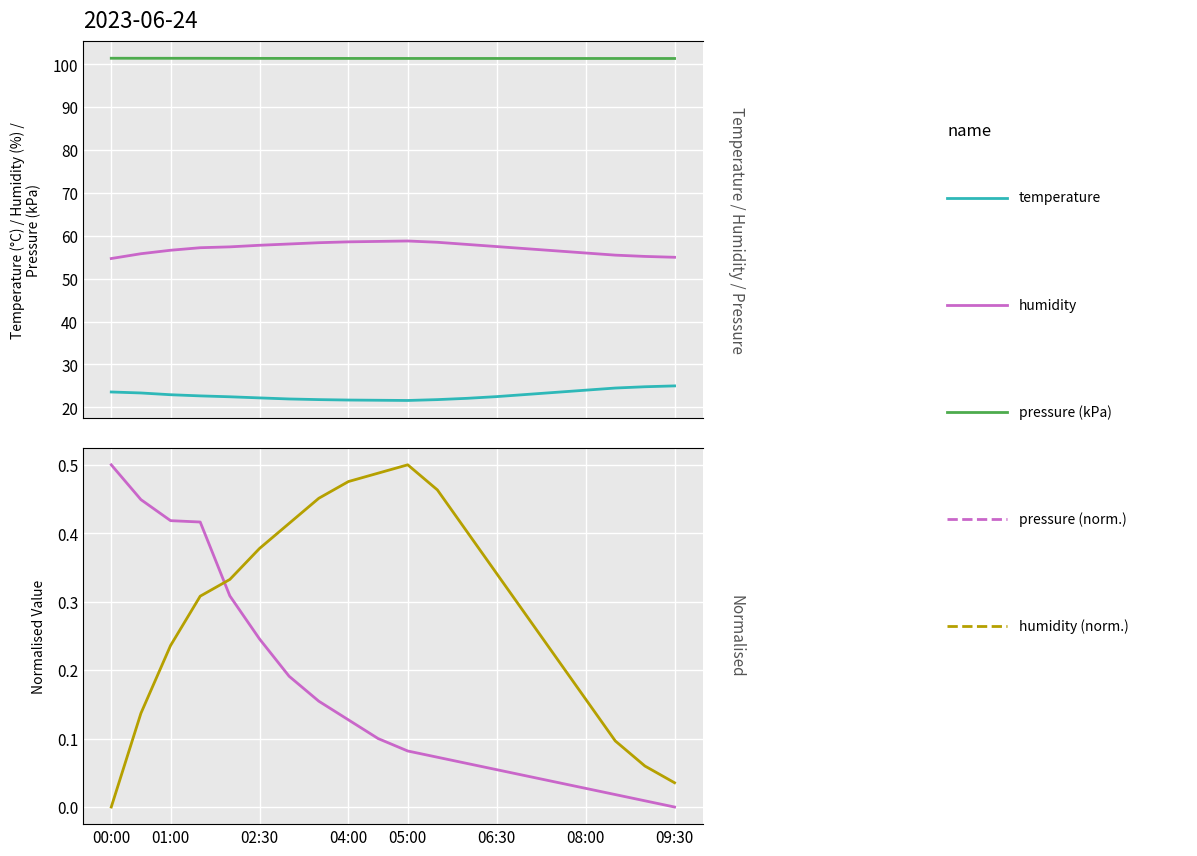

How many data points does each series have?

20